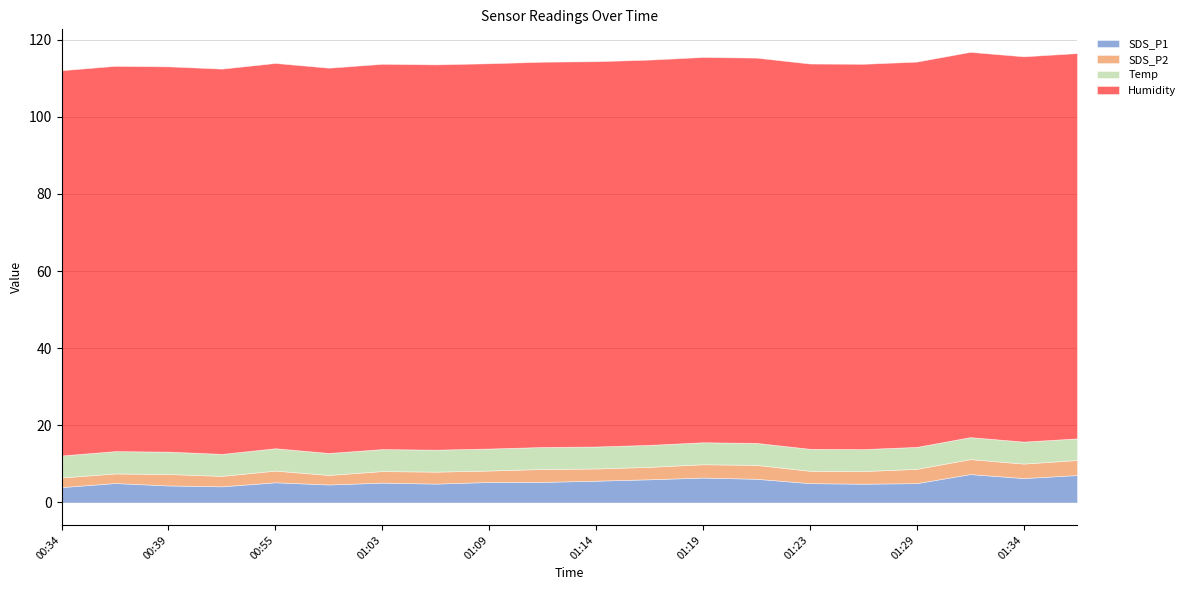

True or false: Temp and Humidity cross at least once.

False